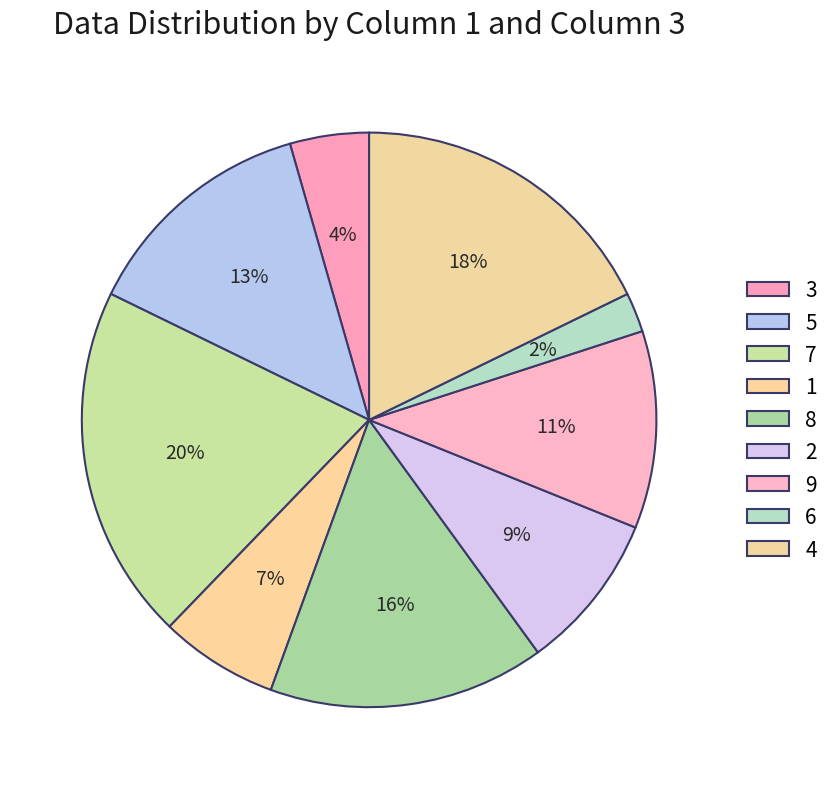

What percentage is the 4 slice, to the nearest percent?

18%